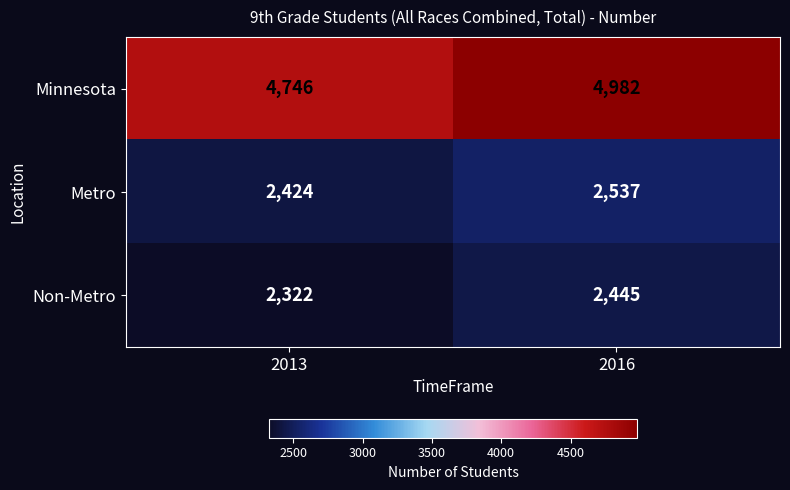

At how many categories does at least one series exceed 3102?

2